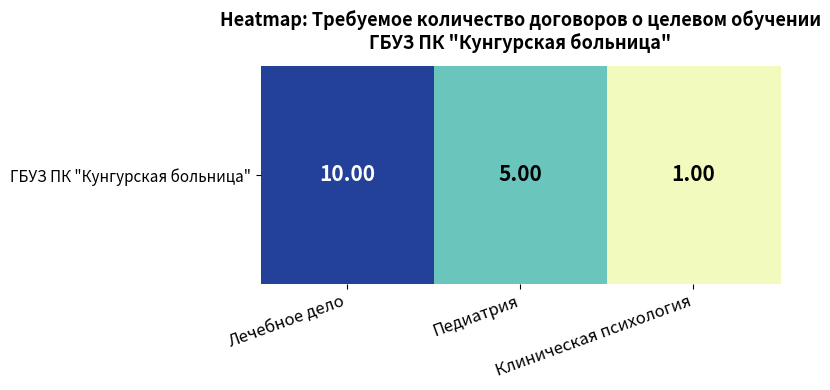

How many data points are less than 5?

1